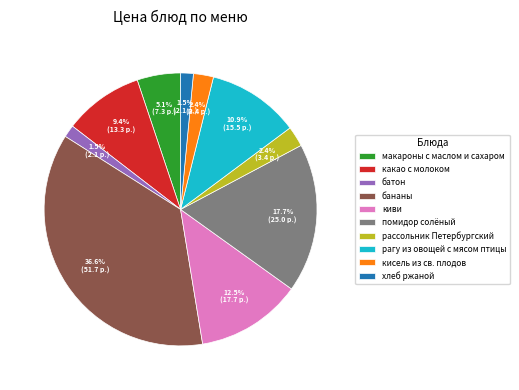

What percentage is the помидор солёный slice, to the nearest percent?

18%